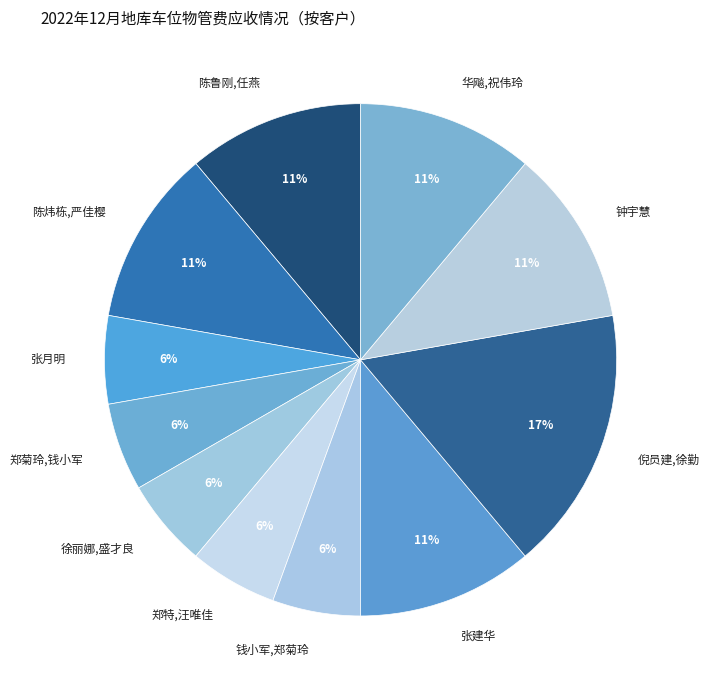

Is it true that 陈炜栋,严佳樱 is 5% of the pie?

False